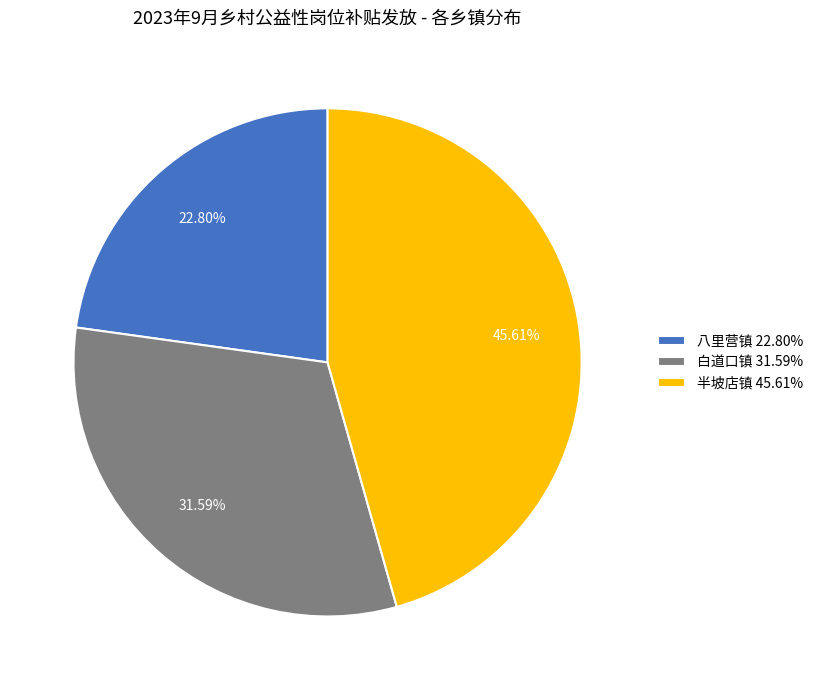

What is the ratio of the value at 半坡店镇 45.61% to the value at 白道口镇 31.59%?

1.4